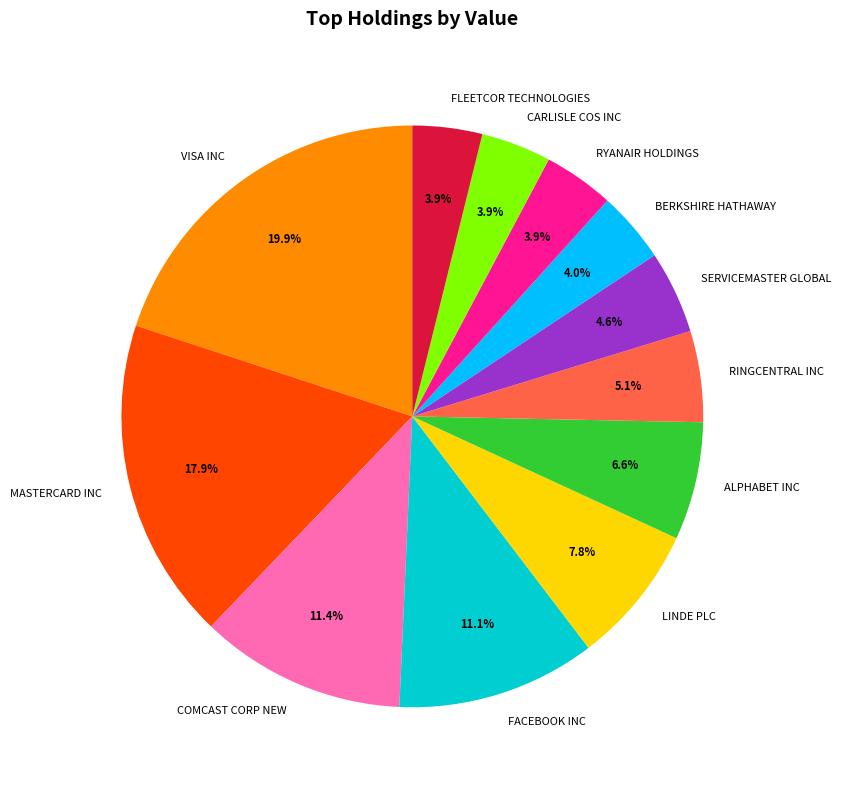

Which slice is the largest?

VISA INC